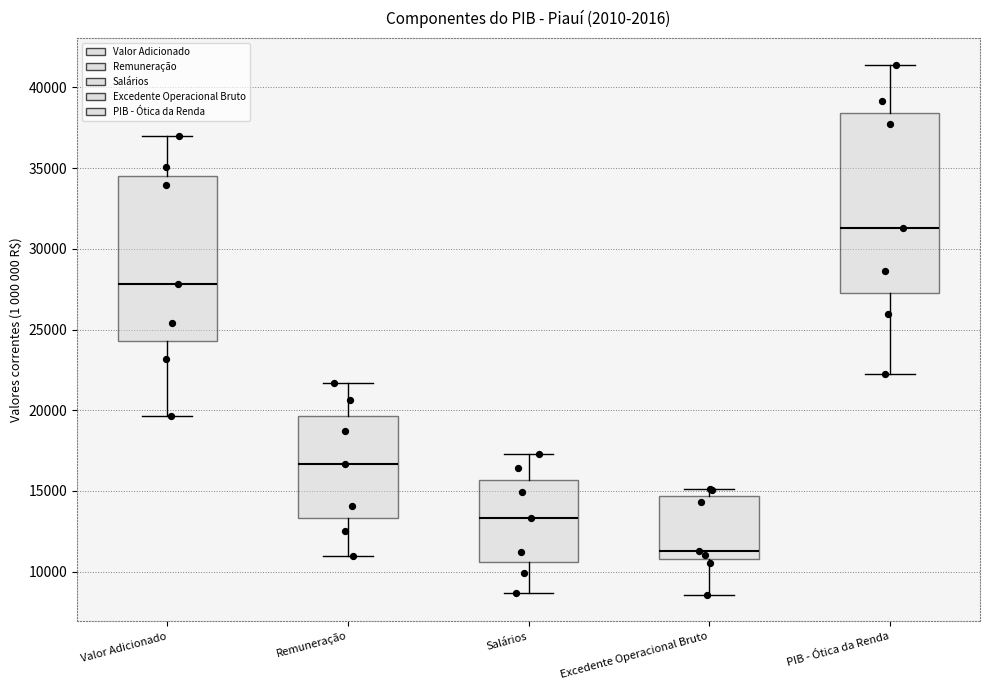

Where does the median line of the box for PIB - Ótica da Renda sit on the y-axis? The values are not printed on the chart, so give them approximately, as read against the axis.

31500